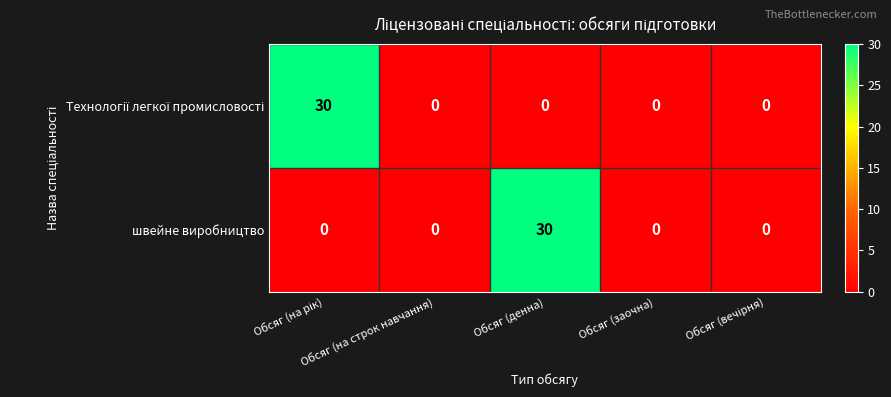

What is the average value of the швейне виробництво series?

6